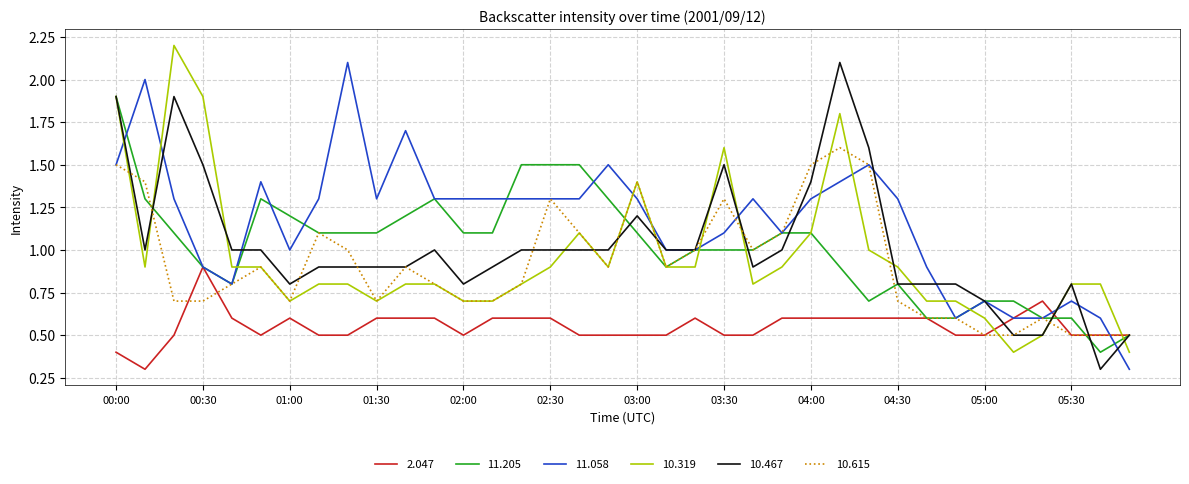

What is the maximum value for 11.058?

2.1